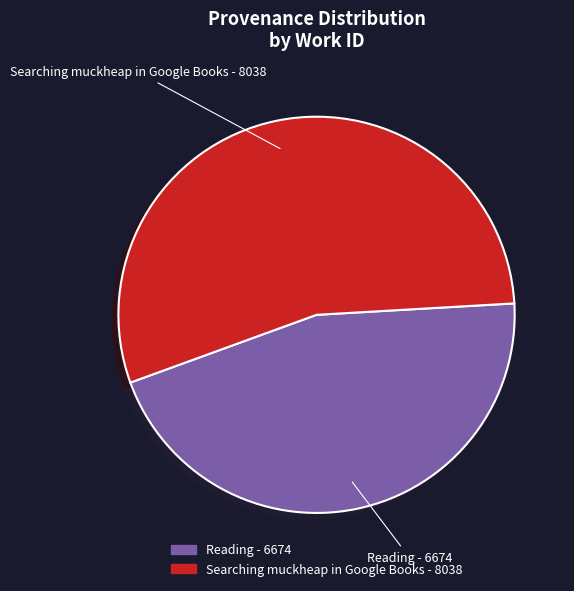

Is it true that Searching muckheap in Google Books is 55% of the pie?

True